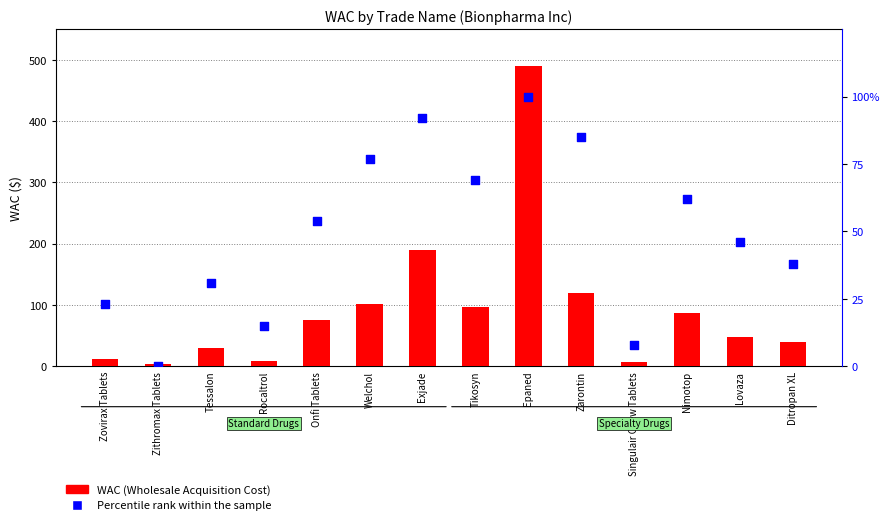

Is the value of Percentile rank within the sample at Rocaltrol greater than the value of WAC (Wholesale Acquisition Cost) at Epaned?

No